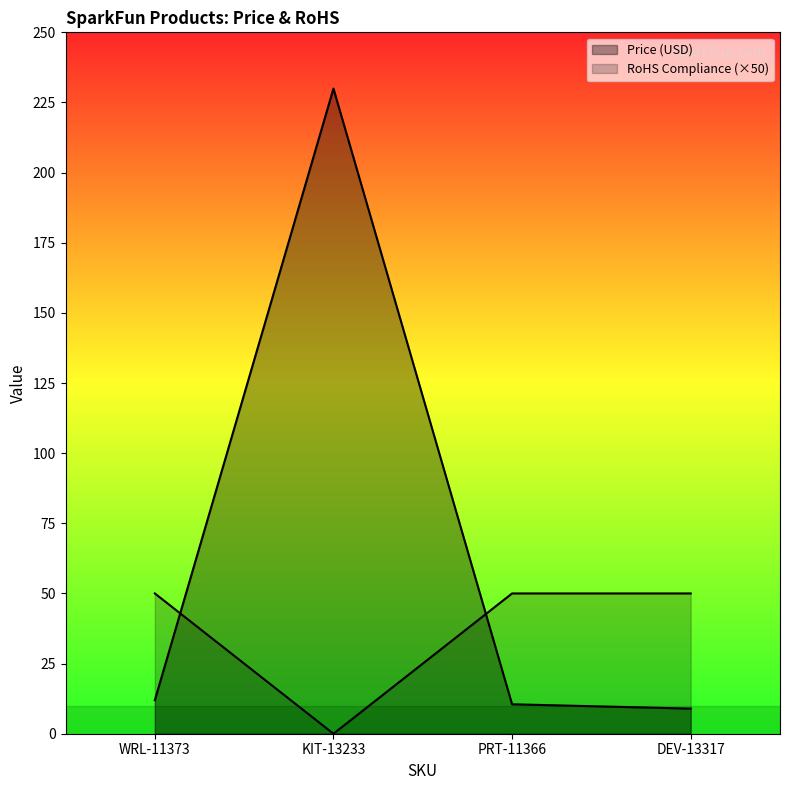

What is the sum of all RoHS Compliance values?

150.0